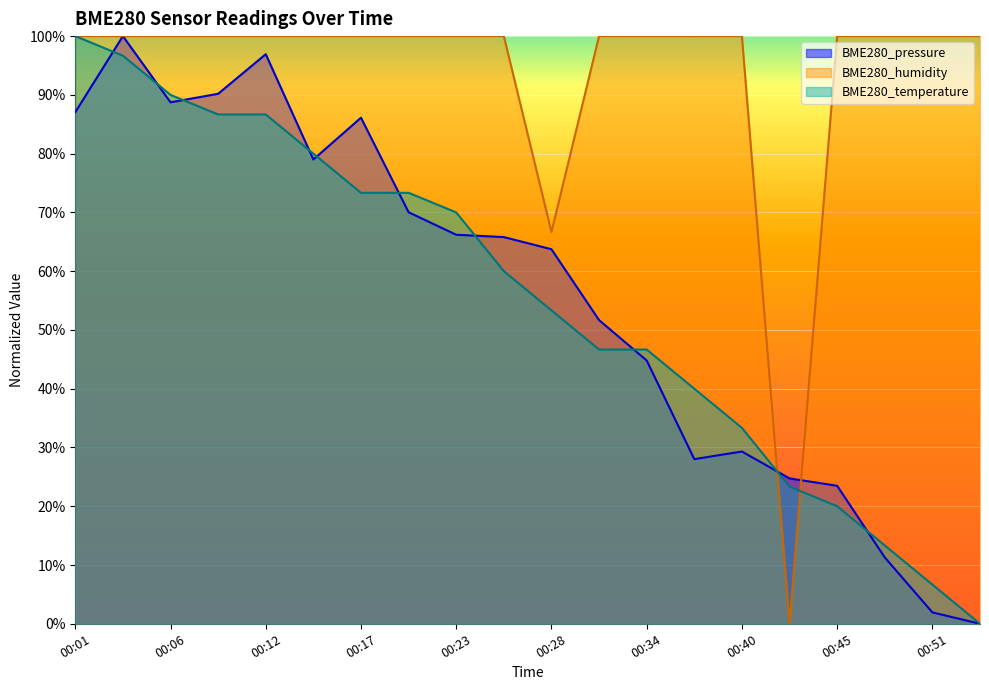

How many BME280_humidity values are between 1 and 2?

18